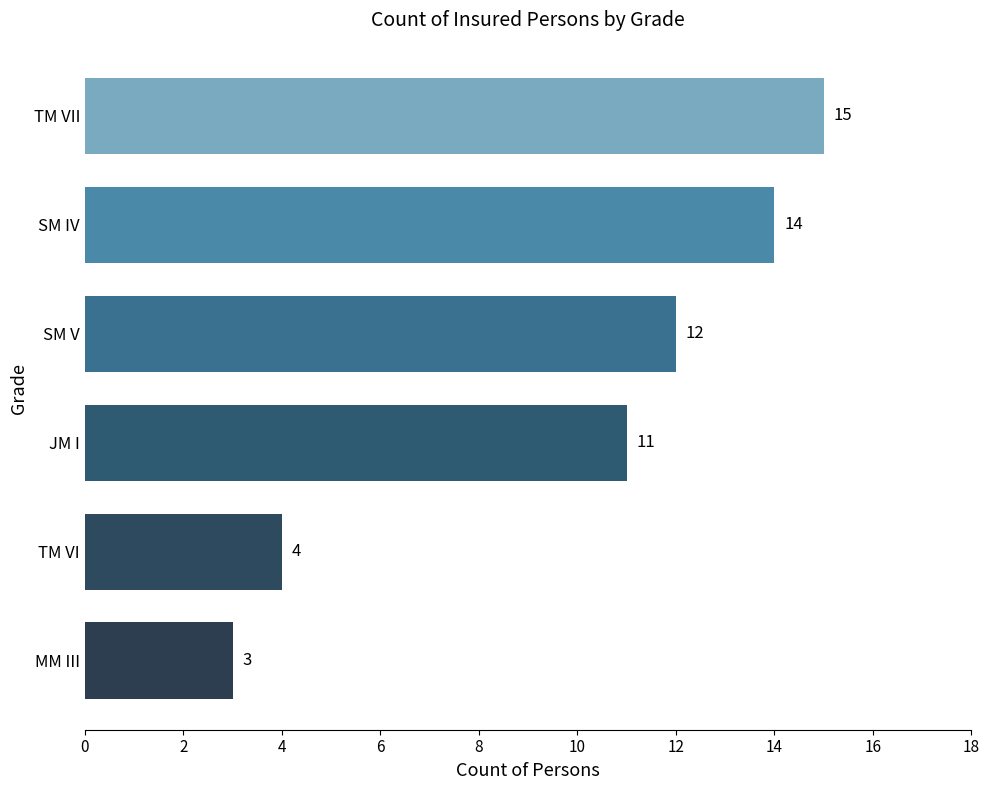

Which has a higher value, TM VII or SM IV?

TM VII